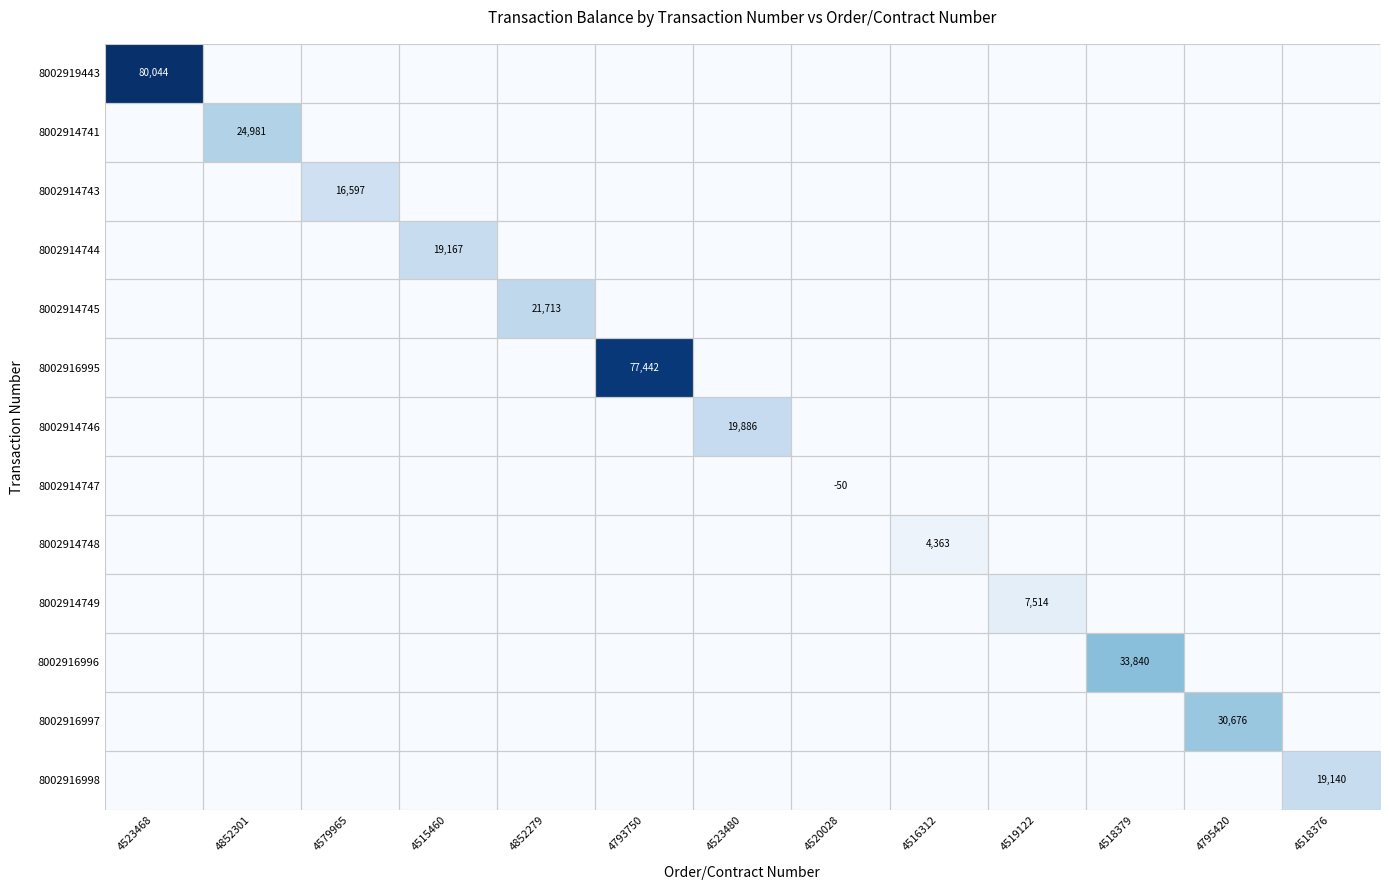

Count the number of data series in this chart.

13